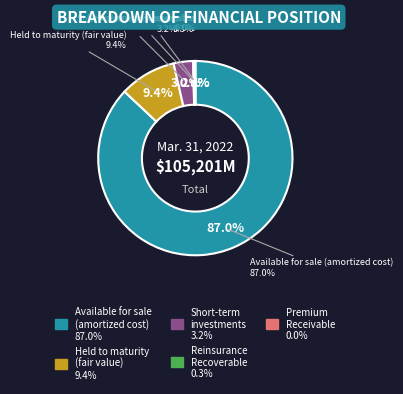

Which category has the biggest portion of the pie?

Available for sale (amortized cost)